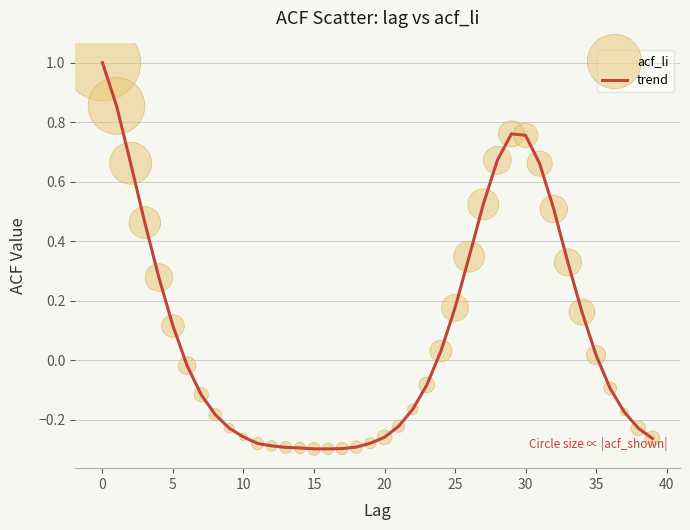

What is the greatest value displayed?

1.0